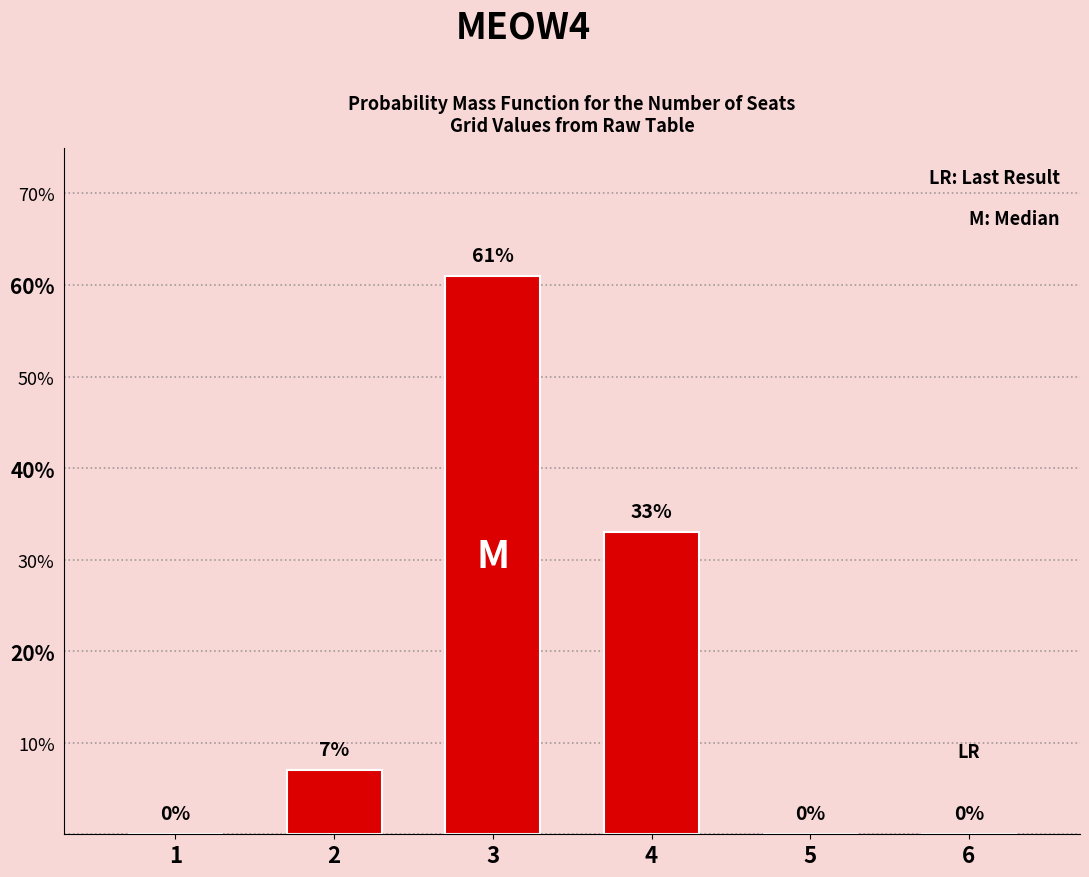

At which category does the chart reach its peak across all series?

3